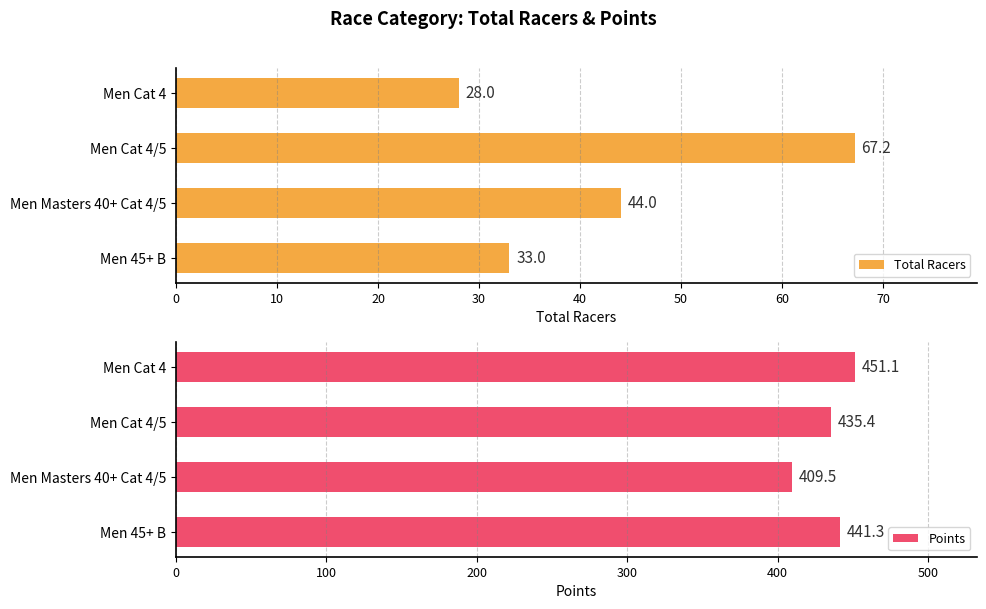

Which series has the widest spread of values?

Points